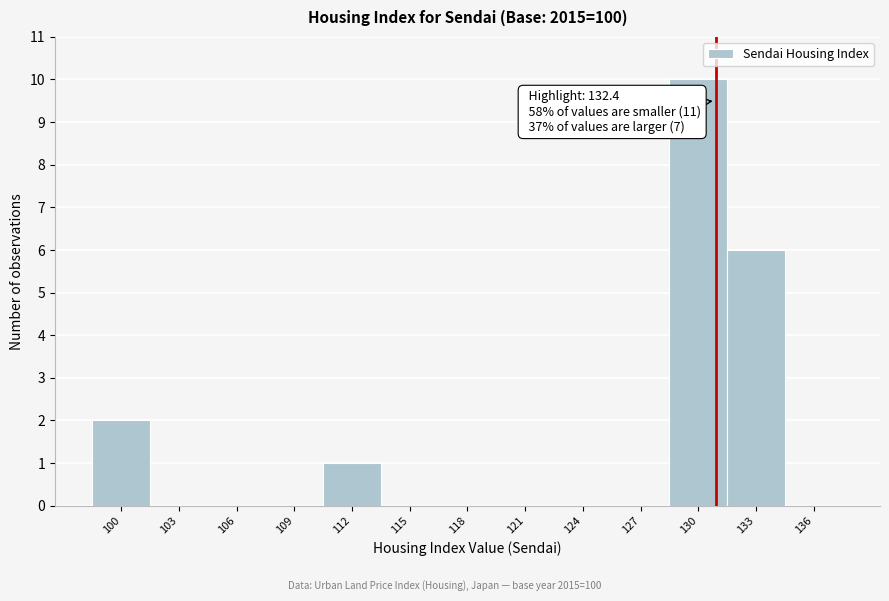

Reading left to right, what are all the values shown in this chart?

100=2	103=0	106=0	109=0	112=1	115=0	118=0	121=0	124=0	127=0	130=10	133=6	136=0